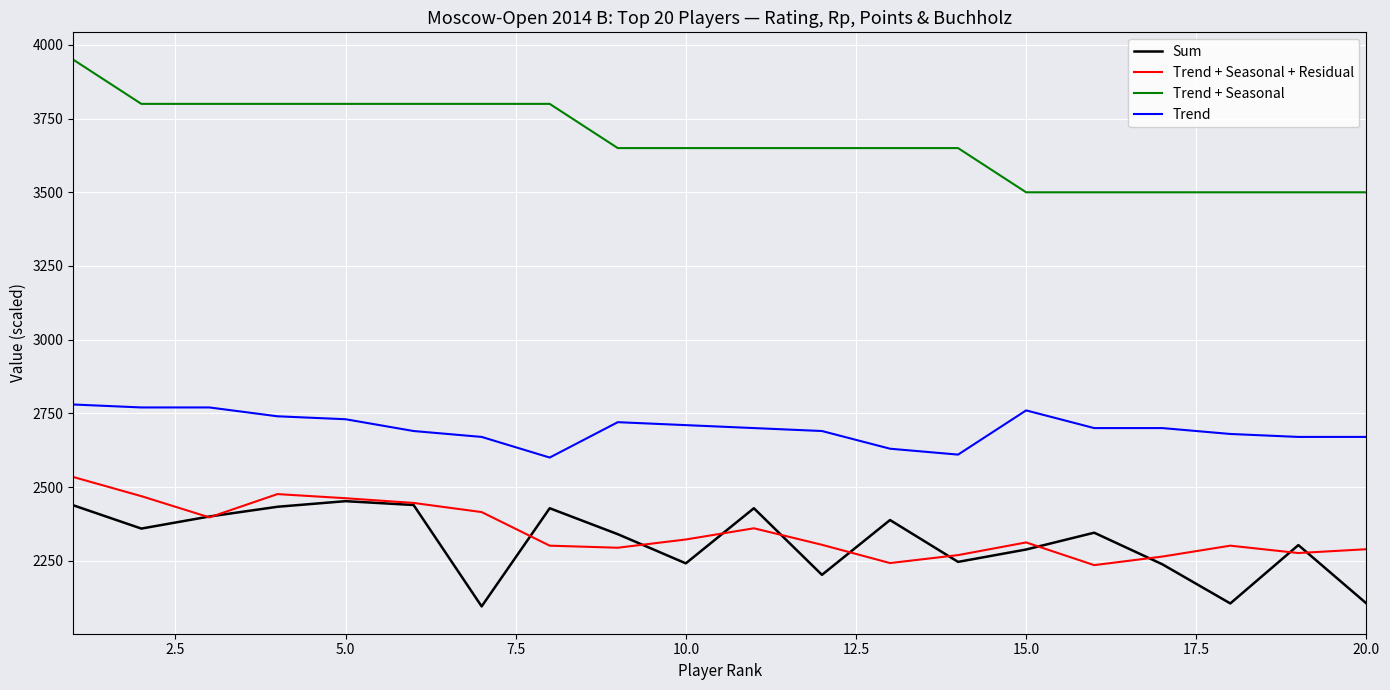

True or false: Trend and Trend + Seasonal intersect in this chart.

False